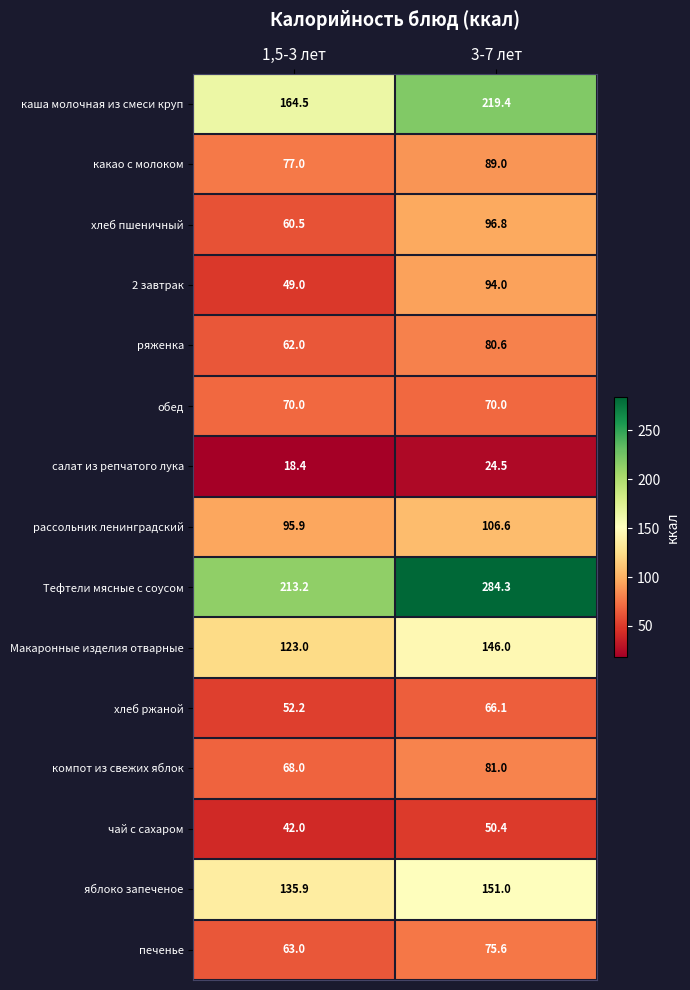

Which label corresponds to the smallest value in the chart?

1,5-3 лет